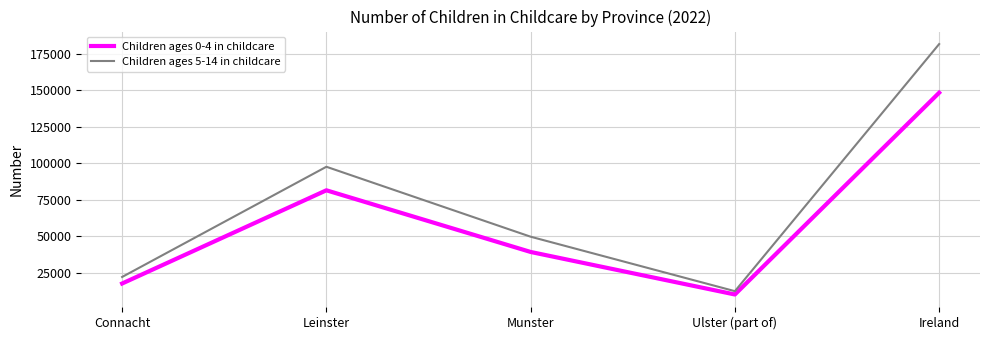

Rank the series at Connacht from lowest to highest value.

Children ages 0-4 in childcare, Children ages 5-14 in childcare